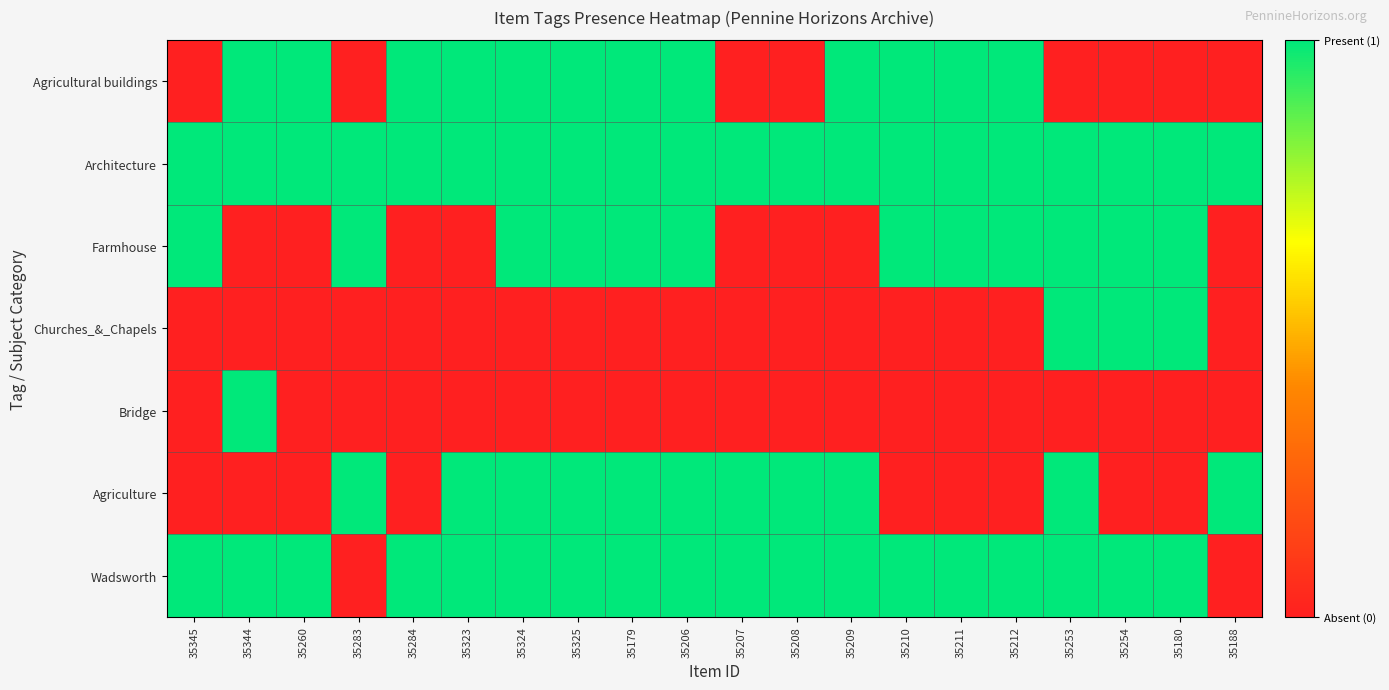

Reading right to left, transcribe all the data shown in this chart.

Agricultural buildings: 35188=0	35180=0	35254=0	35253=0	35212=1	35211=1	35210=1	35209=1	35208=0	35207=0	35206=1	35179=1	35325=1	35324=1	35323=1	35284=1	35283=0	35260=1	35344=1	35345=0
Architecture: 35188=1	35180=1	35254=1	35253=1	35212=1	35211=1	35210=1	35209=1	35208=1	35207=1	35206=1	35179=1	35325=1	35324=1	35323=1	35284=1	35283=1	35260=1	35344=1	35345=1
Farmhouse: 35188=0	35180=1	35254=1	35253=1	35212=1	35211=1	35210=1	35209=0	35208=0	35207=0	35206=1	35179=1	35325=1	35324=1	35323=0	35284=0	35283=1	35260=0	35344=0	35345=1
Churches_&_Chapels: 35188=0	35180=1	35254=1	35253=1	35212=0	35211=0	35210=0	35209=0	35208=0	35207=0	35206=0	35179=0	35325=0	35324=0	35323=0	35284=0	35283=0	35260=0	35344=0	35345=0
Bridge: 35188=0	35180=0	35254=0	35253=0	35212=0	35211=0	35210=0	35209=0	35208=0	35207=0	35206=0	35179=0	35325=0	35324=0	35323=0	35284=0	35283=0	35260=0	35344=1	35345=0
Agriculture: 35188=1	35180=0	35254=0	35253=1	35212=0	35211=0	35210=0	35209=1	35208=1	35207=1	35206=1	35179=1	35325=1	35324=1	35323=1	35284=0	35283=1	35260=0	35344=0	35345=0
Wadsworth: 35188=0	35180=1	35254=1	35253=1	35212=1	35211=1	35210=1	35209=1	35208=1	35207=1	35206=1	35179=1	35325=1	35324=1	35323=1	35284=1	35283=0	35260=1	35344=1	35345=1